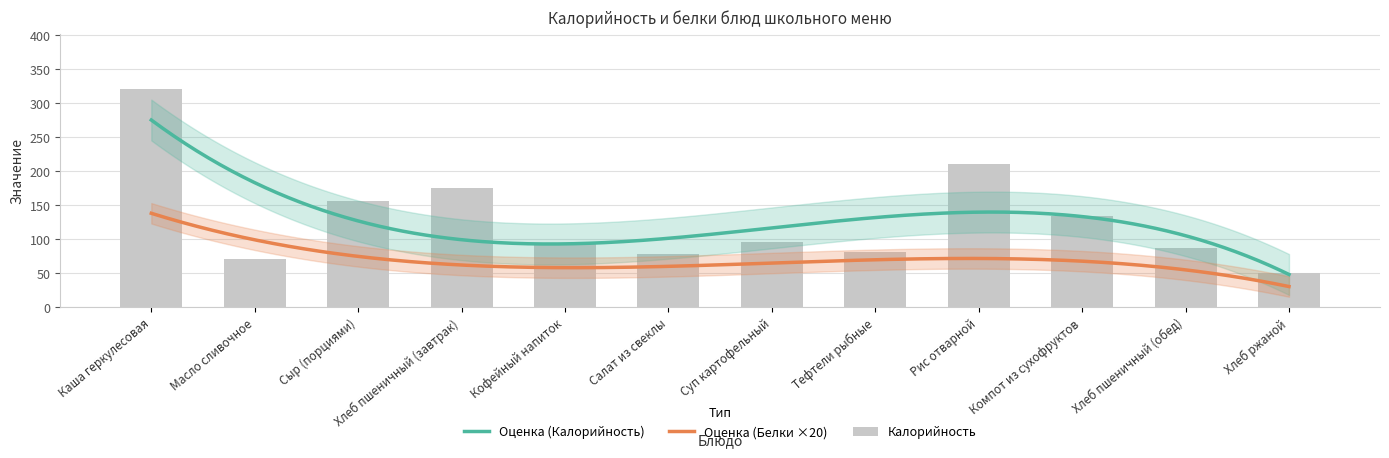

What is the sum of the values at Масло сливочное and Хлеб ржаной?

122.1